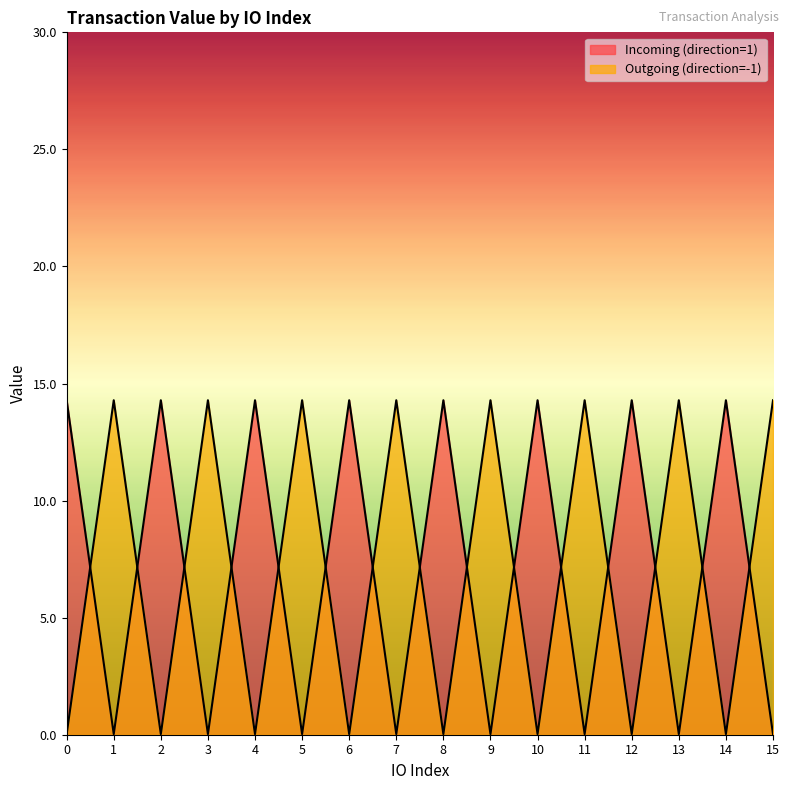

How many distinct data groups are displayed?

2